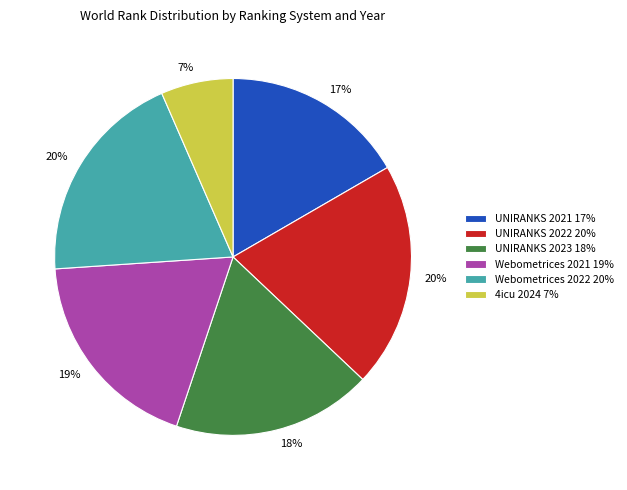

Do UNIRANKS 2023 18% and UNIRANKS 2022 20% together represent more than half of the pie?

No